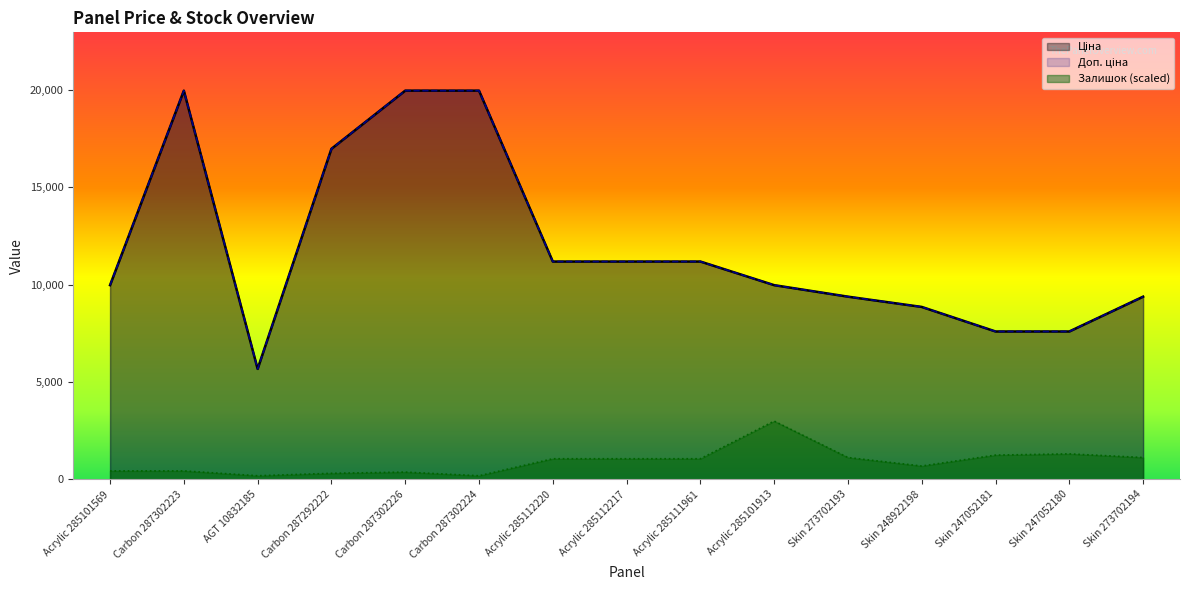

What is the label of the 13th point from the right?

AGT 10832185